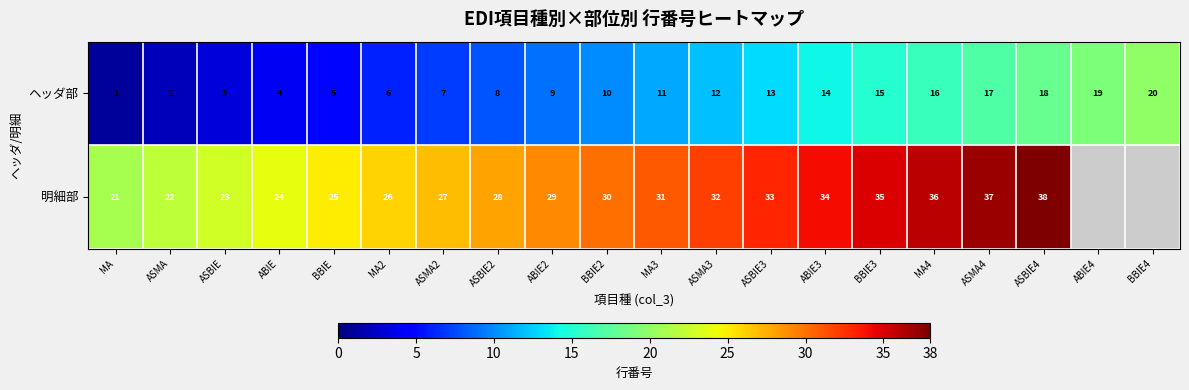

At which label does ヘッダ部 reach its peak?

BBIE4